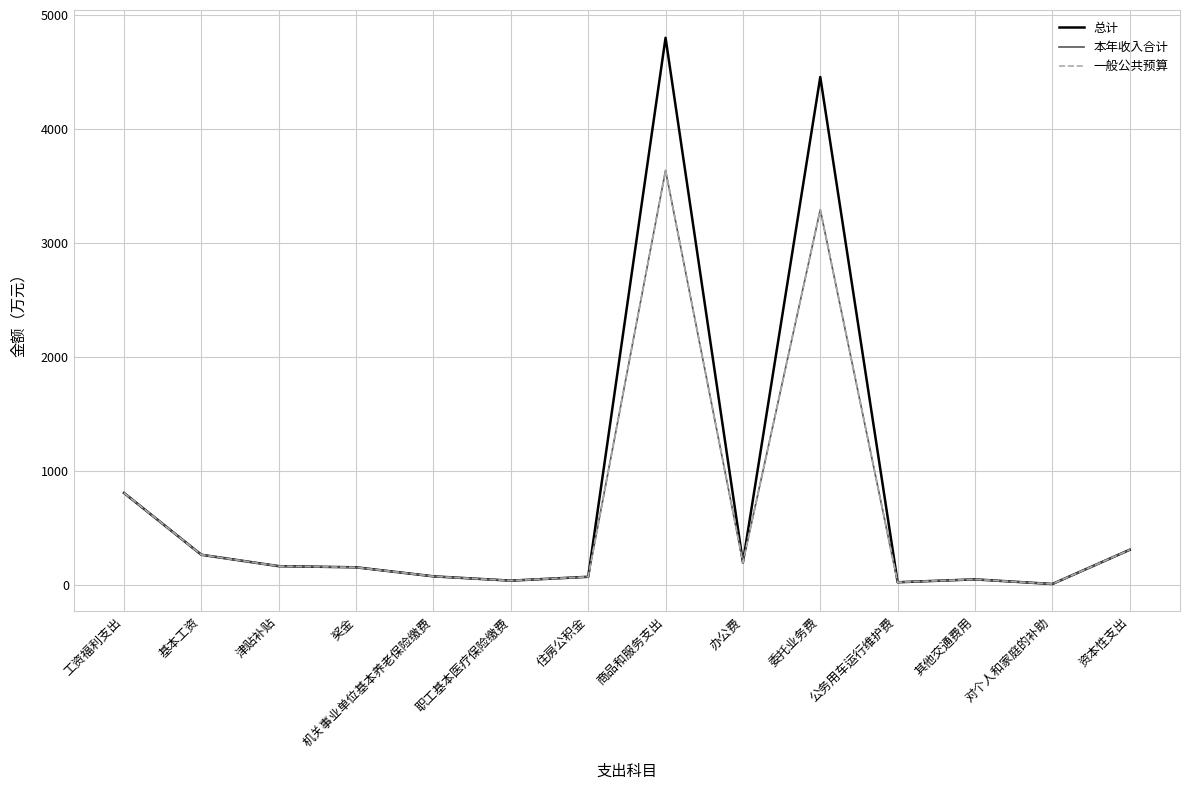

Does the chart have visible grid lines?

Yes